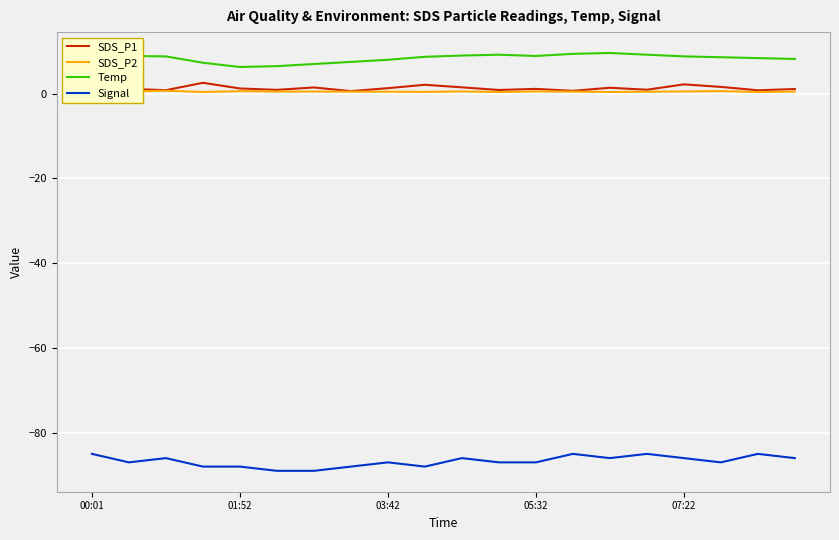

Which series has the widest spread of values?

Signal